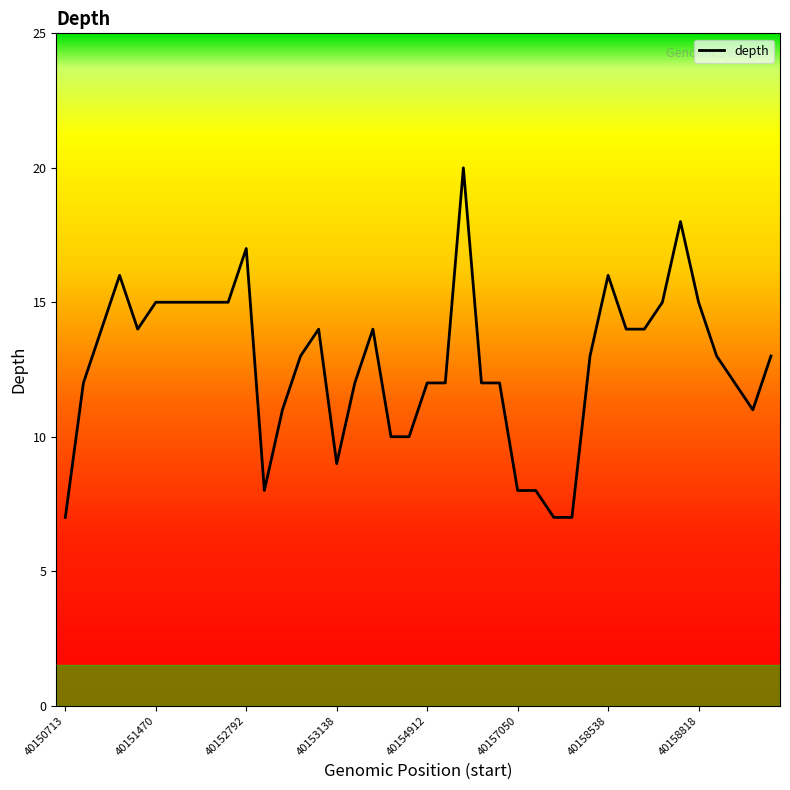

What is the difference between the maximum and minimum values?

13